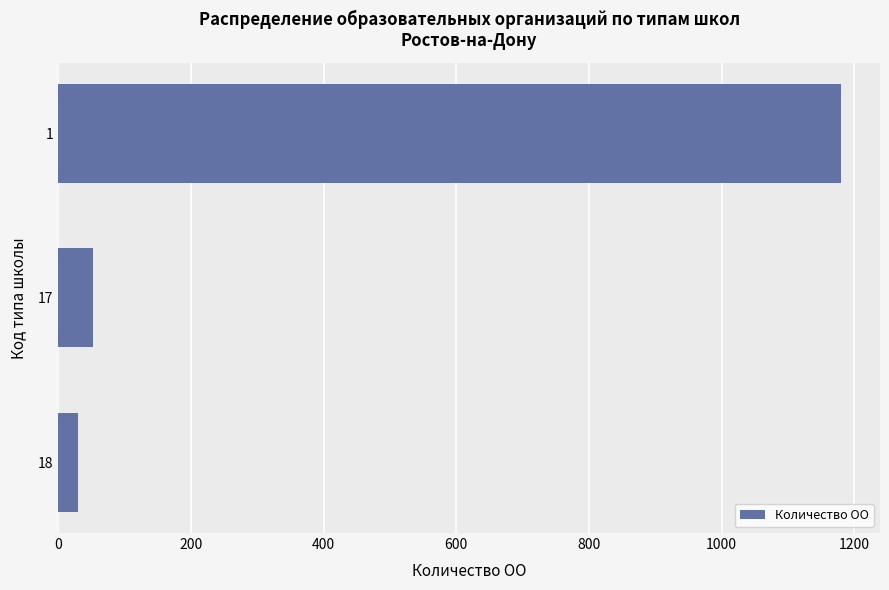

What is the average value?

421